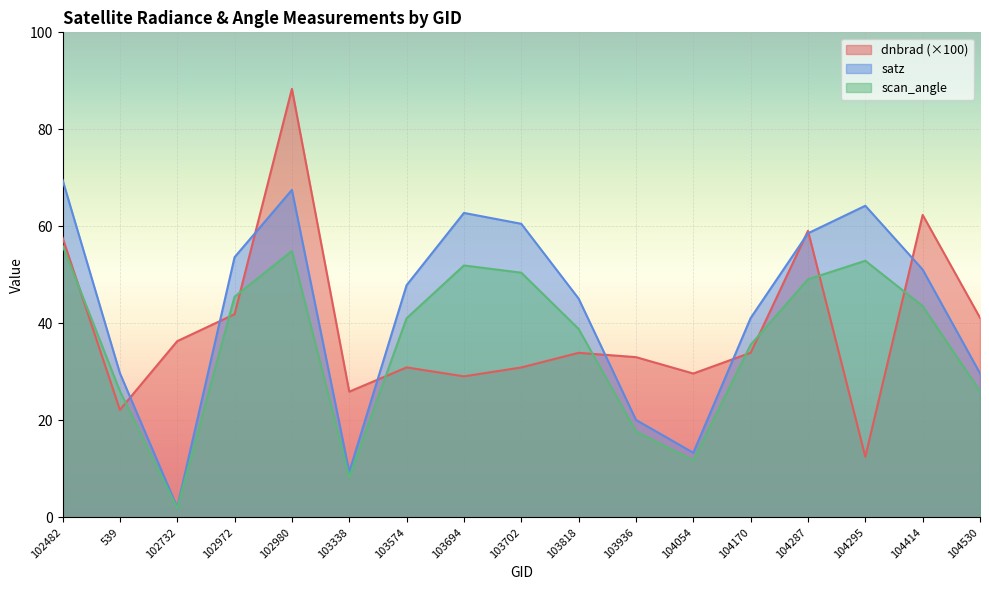

How many intersections are there between satz and dnbrad?

9